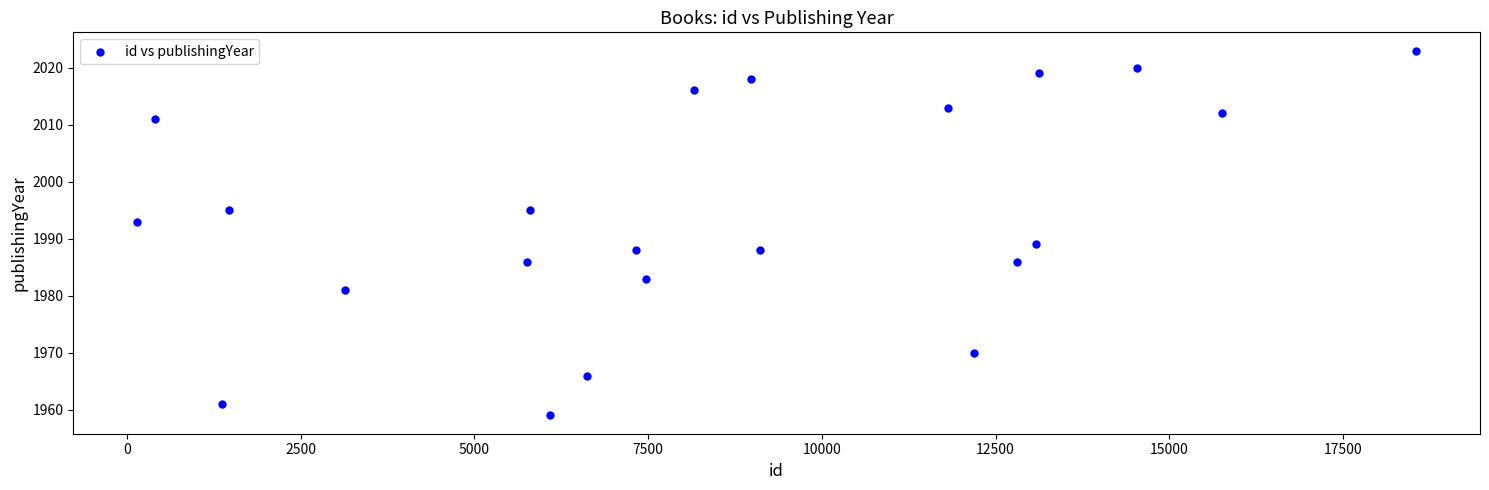

What is the range of X values (max minus min)?

18401